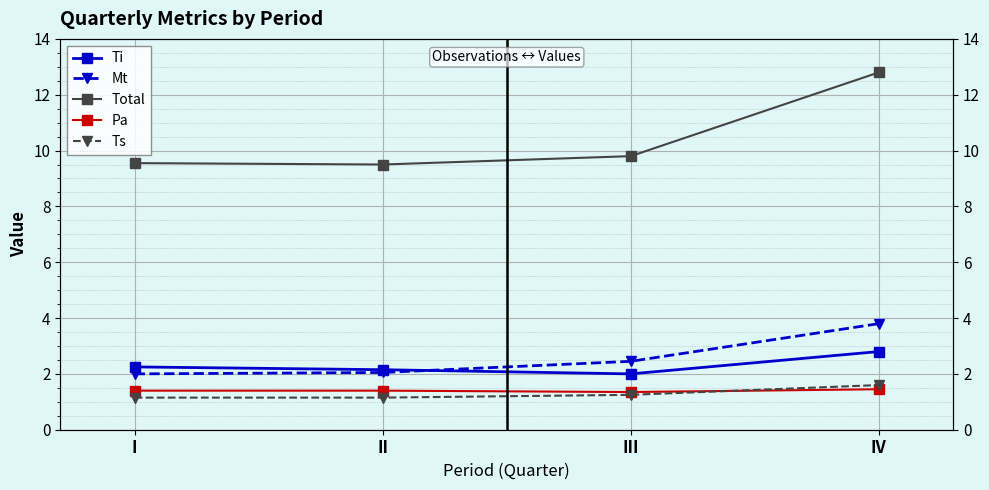

At which label is Ts closest to 1?

I